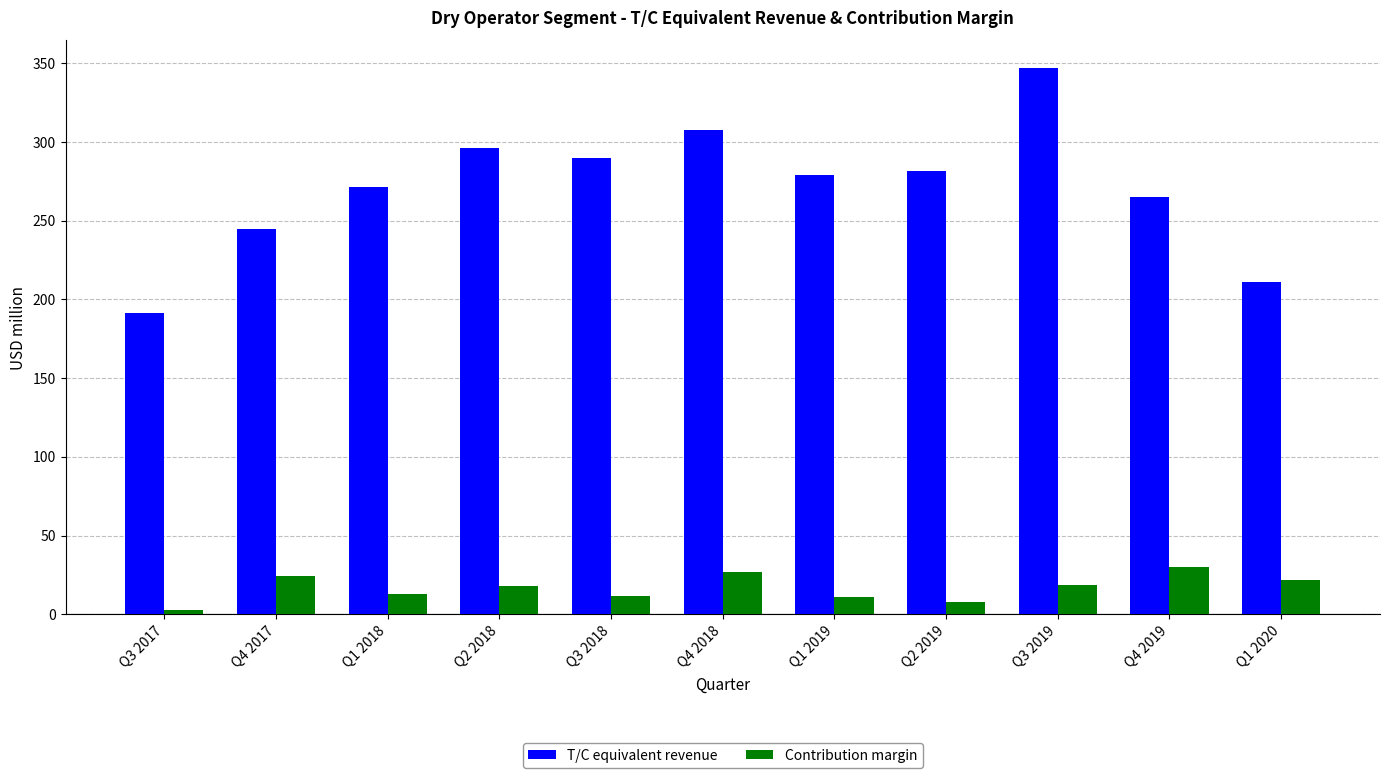

What is the difference between the highest and lowest values at Q1 2020?

189.6